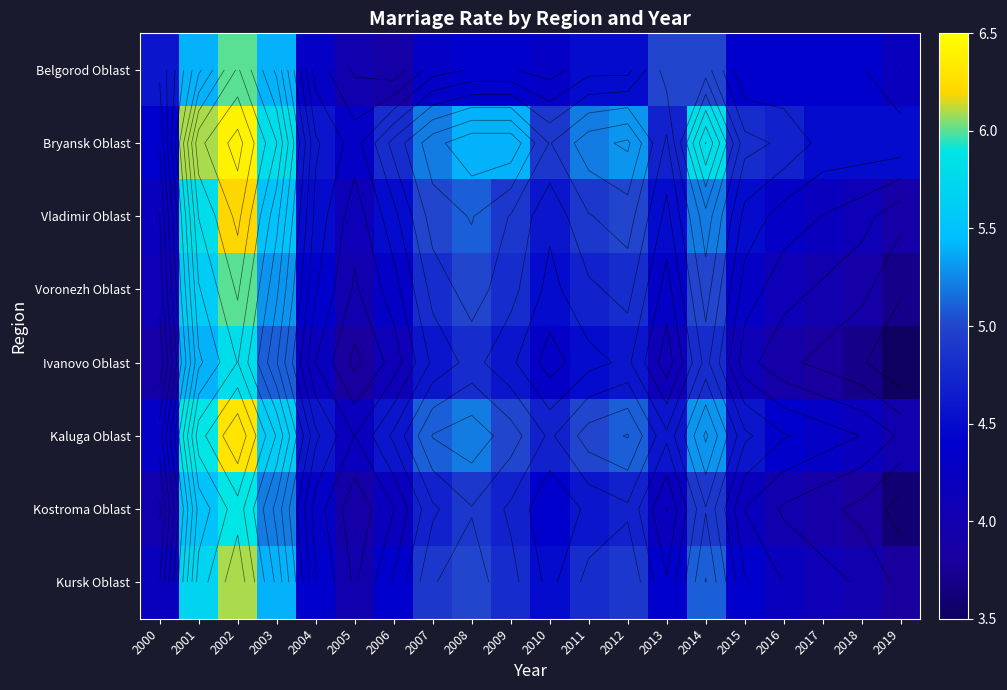

What is the highest value of the Kursk Oblast series?

6.1